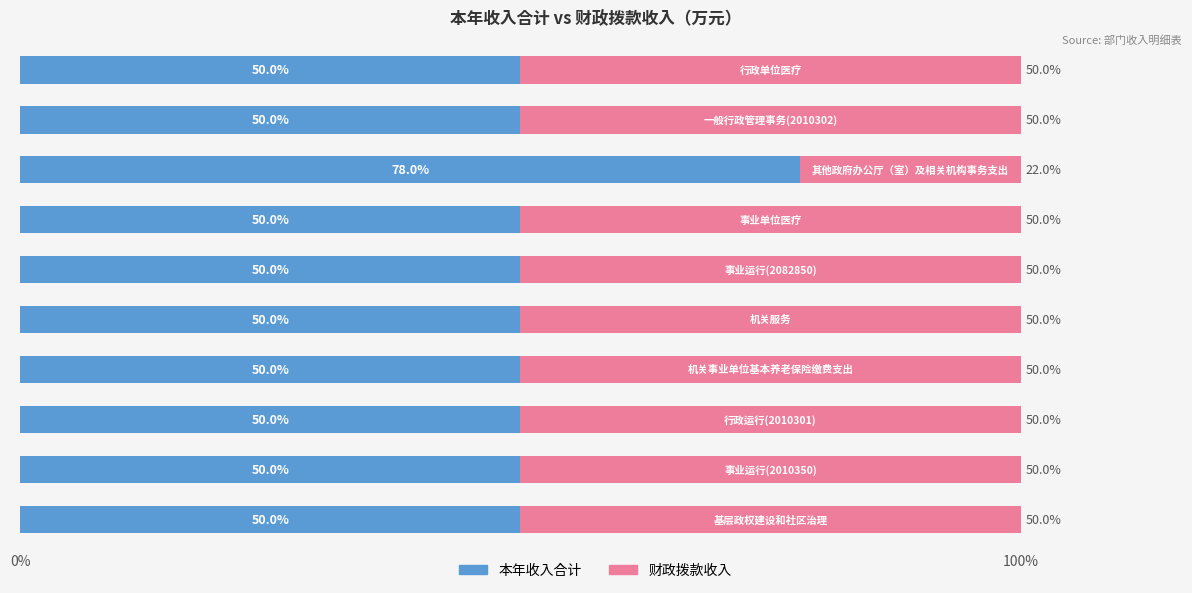

What is the sum of all 本年收入合计 values?

528.0